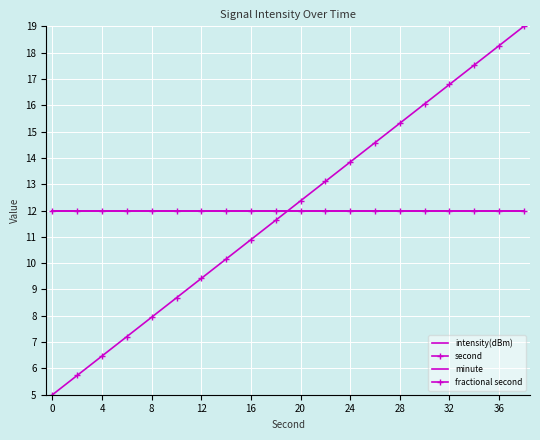

Count the number of data series in this chart.

4